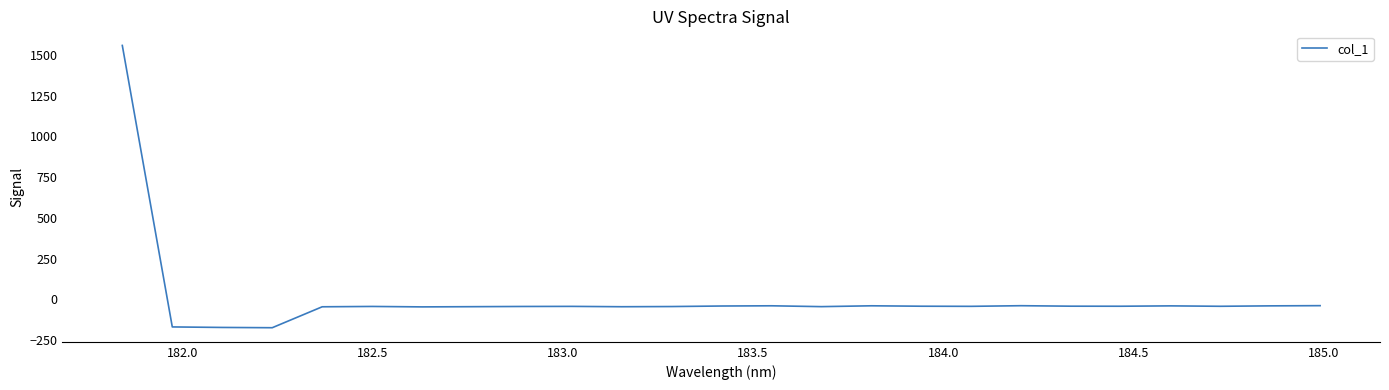

True or false: the data has more than 1 interior local peaks.

True